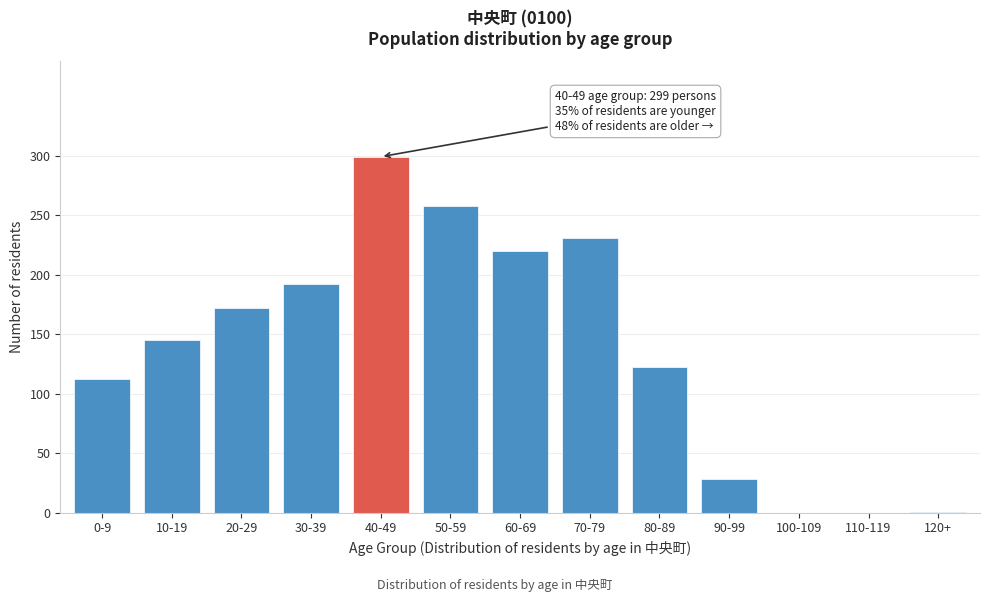

Approximately how many times larger is the value at 30-39 compared to 80-89?

1.6